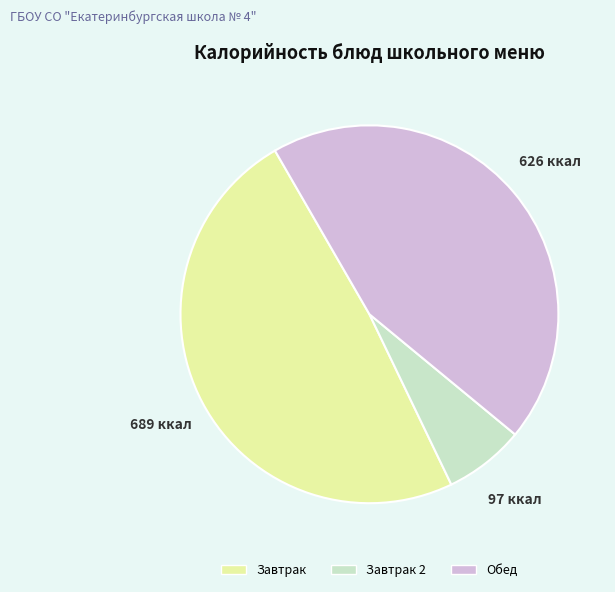

Is it true that Завтрак 2 is 7% of the pie?

True